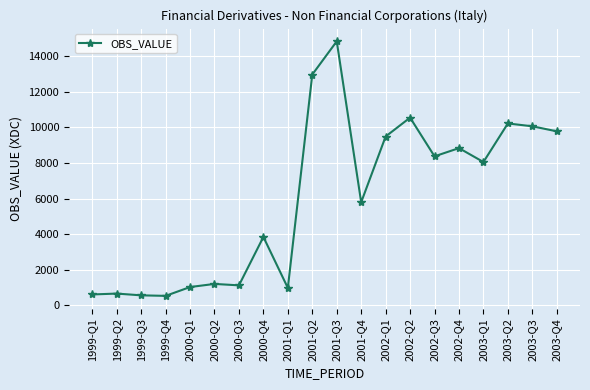

What is the difference between the values at 2000-Q2 and 2001-Q2?

11766